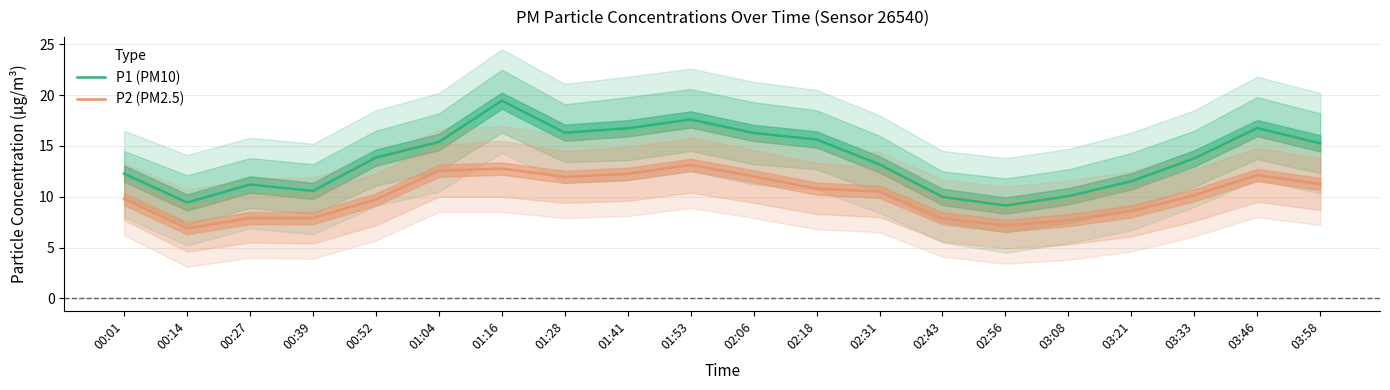

List the labels in order of P2 (PM2.5) value, smallest first.

00:14, 02:56, 03:08, 02:43, 00:27, 00:39, 03:21, 00:52, 00:01, 03:33, 02:31, 02:18, 03:58, 01:28, 02:06, 03:46, 01:41, 01:04, 01:16, 01:53